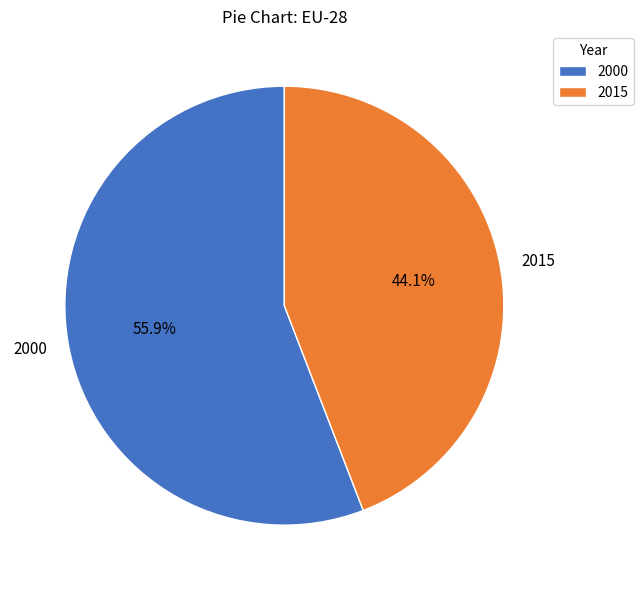

Combined, do 2000 and 2015 account for over 50%?

Yes